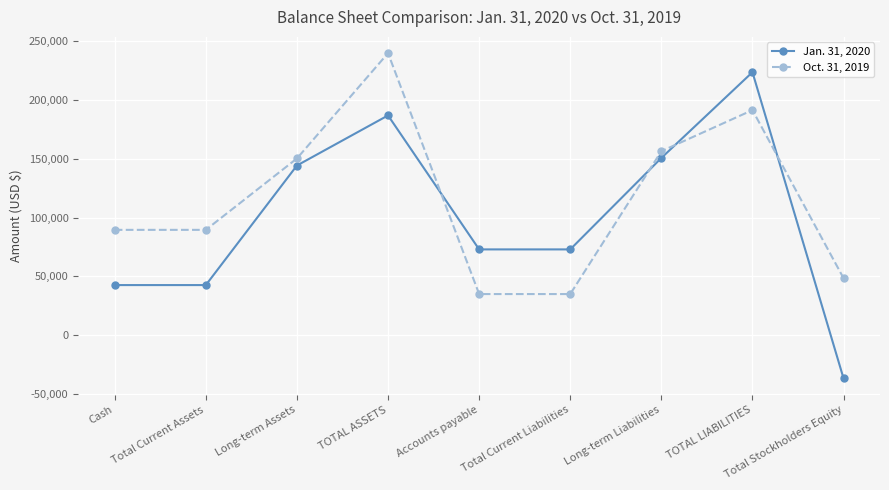

What is the difference between the maximum and second lowest values in the Jan. 31, 2020 series?

181003